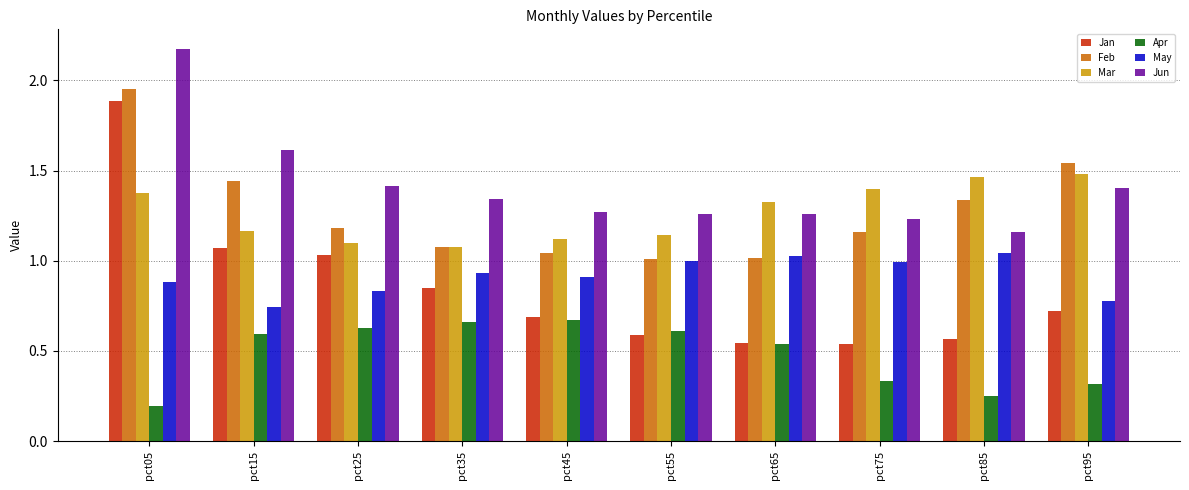

Where is Mar nearest to the value 1?

pct35